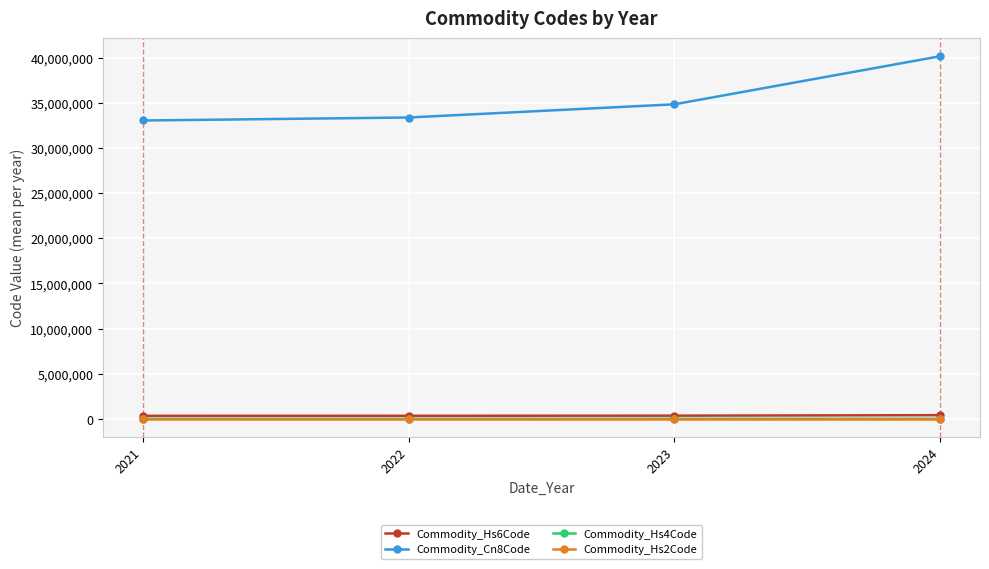

True or false: Commodity_Cn8Code and Commodity_Hs2Code intersect in this chart.

False